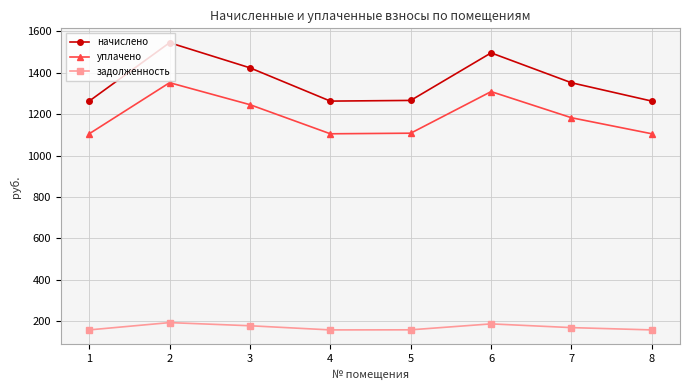

Which series has the widest spread of values?

начислено